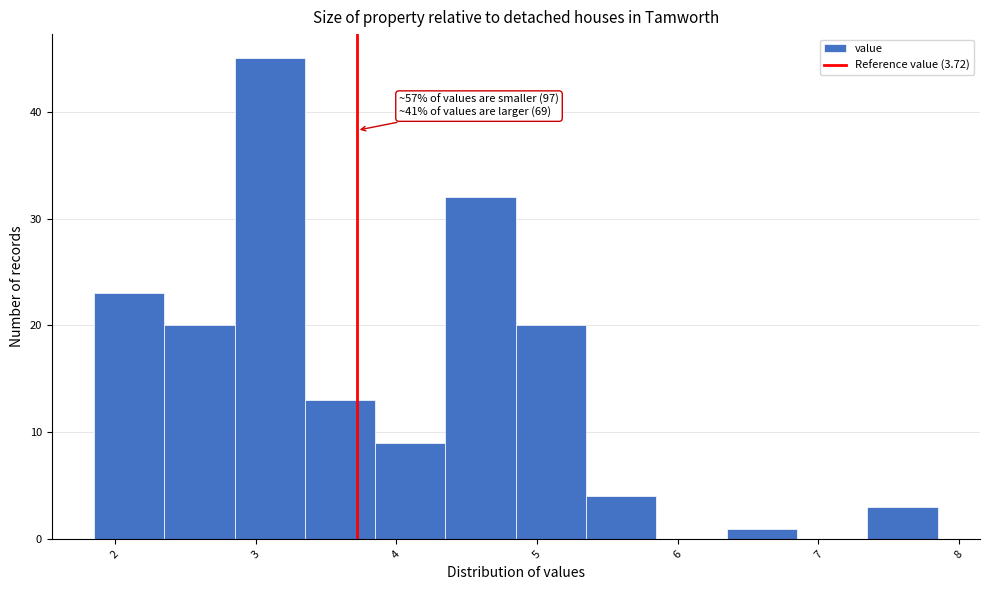

Over which range of the x-axis is the bar tallest?

2.85 to 3.35